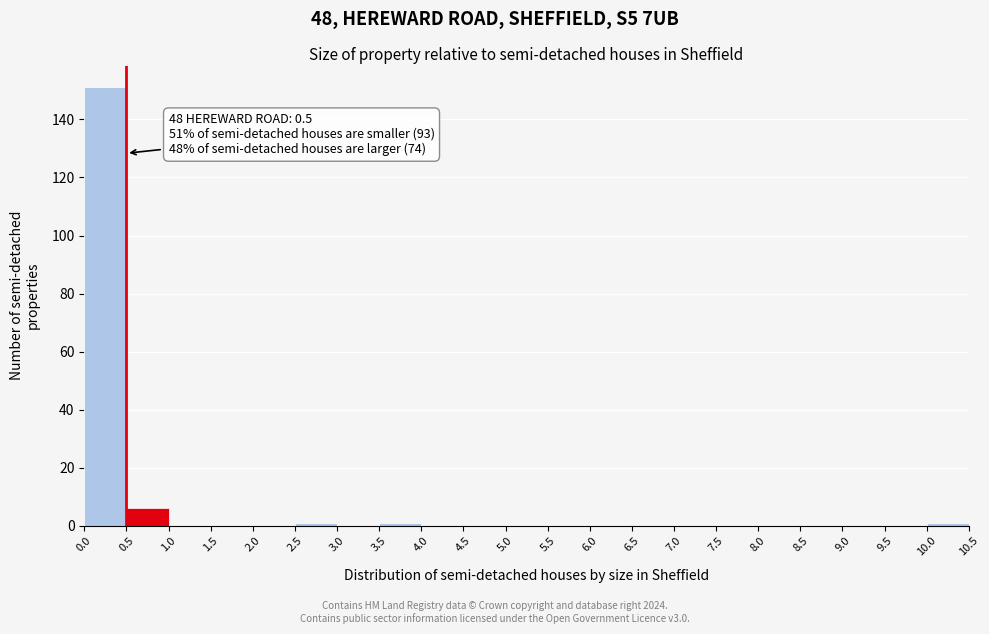

Which range on the x-axis has the tallest bar?

0.0 to 0.5